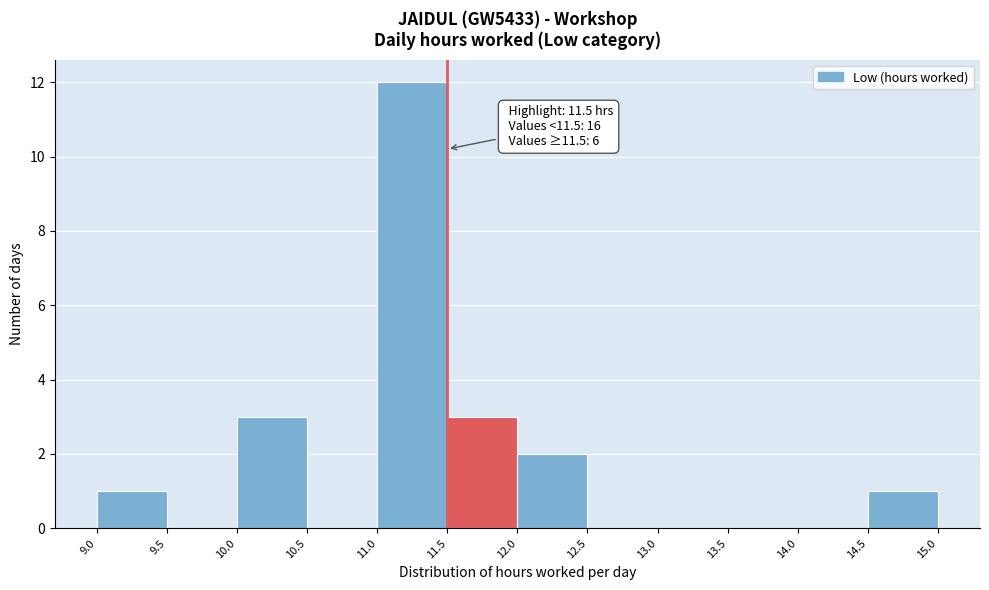

Over which range of the x-axis is the bar tallest?

11.0 to 11.5